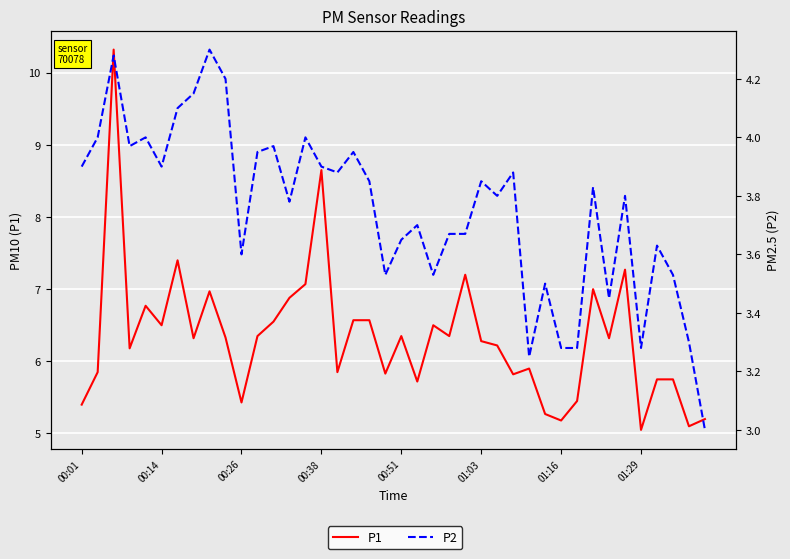

What is the value of the P1 point at the 7th from the left?

7.4